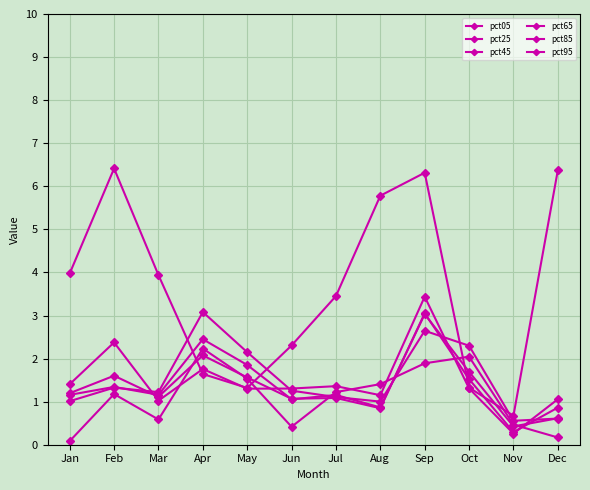

Does the chart have visible grid lines?

Yes